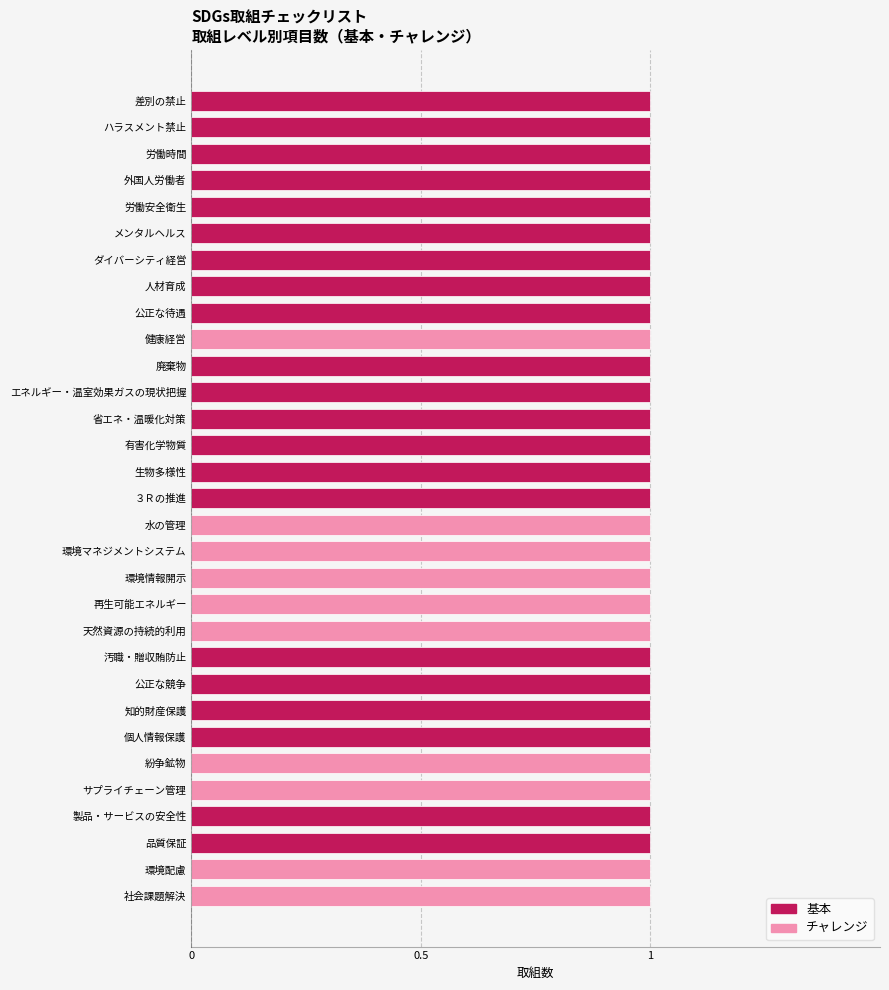

True or false: 基本 has a value of 4 at 1.

False